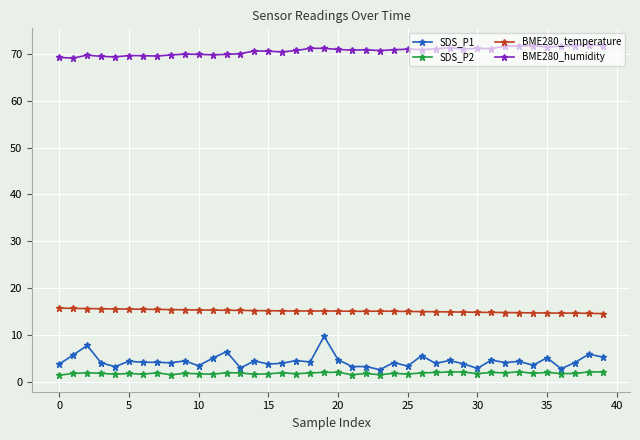

True or false: SDS_P1 and BME280_temperature cross at least once.

False